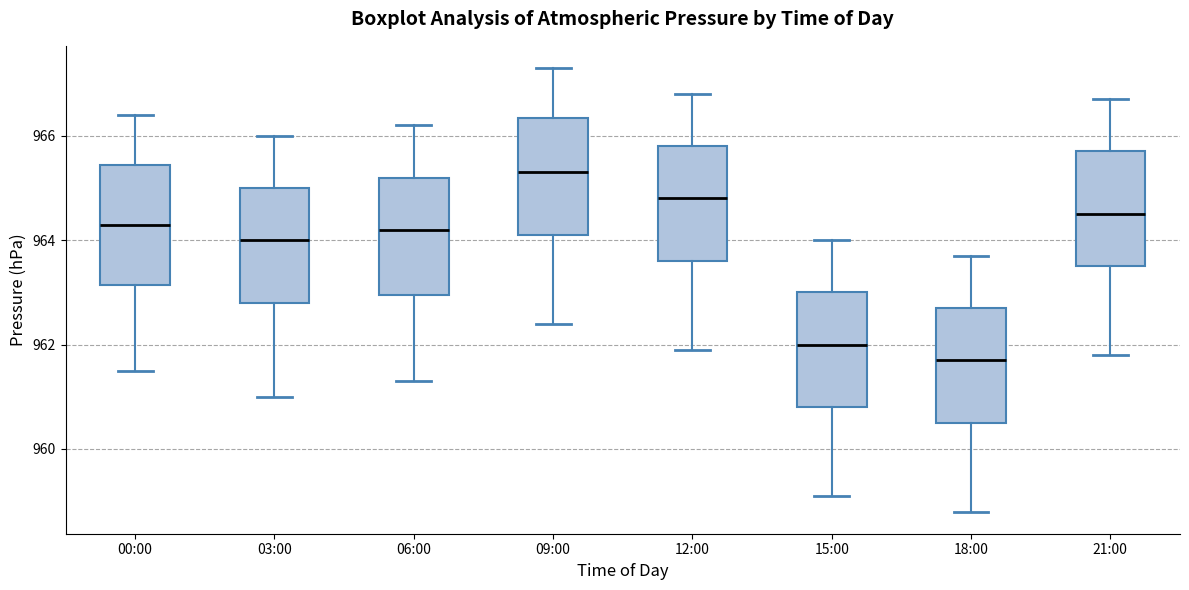

Reading left to right, transcribe this box plot: for each box, give where its median line is, the range the box spans, and where its two whiskers end, as read against the y-axis. The values are not printed on the chart, so give them approximately, as read against the axis.

00:00: median 964.4, box 963.2 to 965.4, whiskers 961.6 to 966.4
03:00: median 964.0, box 962.8 to 965.0, whiskers 961.0 to 966.0
06:00: median 964.2, box 963.0 to 965.2, whiskers 961.4 to 966.2
09:00: median 965.4, box 964.2 to 966.4, whiskers 962.4 to 967.4
12:00: median 964.8, box 963.6 to 965.8, whiskers 962.0 to 966.8
15:00: median 962.0, box 960.8 to 963.0, whiskers 959.2 to 964.0
18:00: median 961.8, box 960.6 to 962.8, whiskers 958.8 to 963.8
21:00: median 964.6, box 963.6 to 965.8, whiskers 961.8 to 966.8